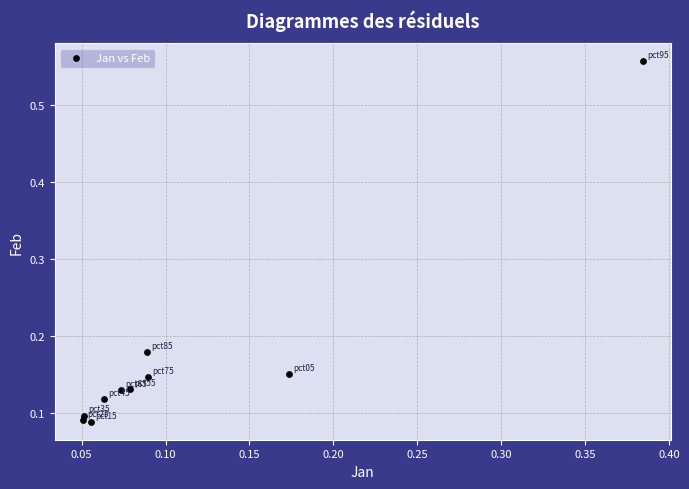

What is the range of X values (max minus min)?

0.3